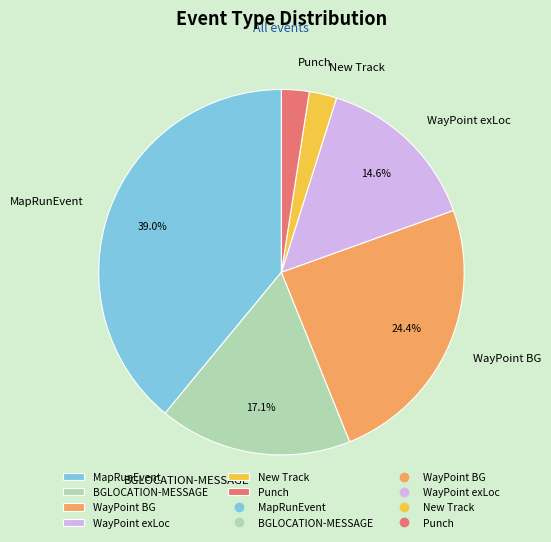

True or false: MapRunEvent accounts for 39% of the total.

True